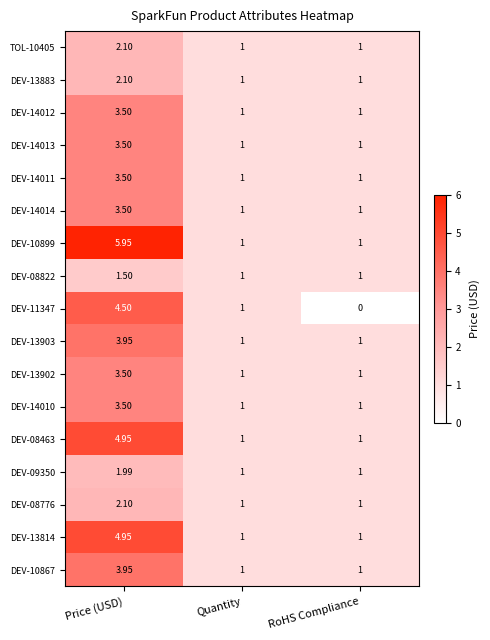

Which label corresponds to the smallest value in the chart?

RoHS Compliance